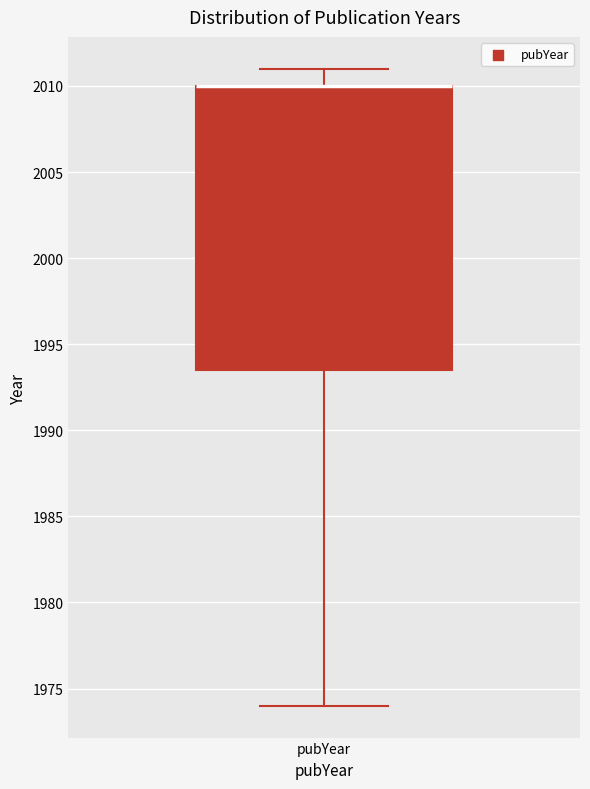

Read this box plot against the y-axis: the position of the median line, the range covered by the box, and the ends of both whiskers. The values are not printed on the chart, so give them approximately, as read against the axis.

median 2010.0 (drawn on the box's upper edge), box 1993.5 to 2010.0, whiskers 1974.0 to 2011.0